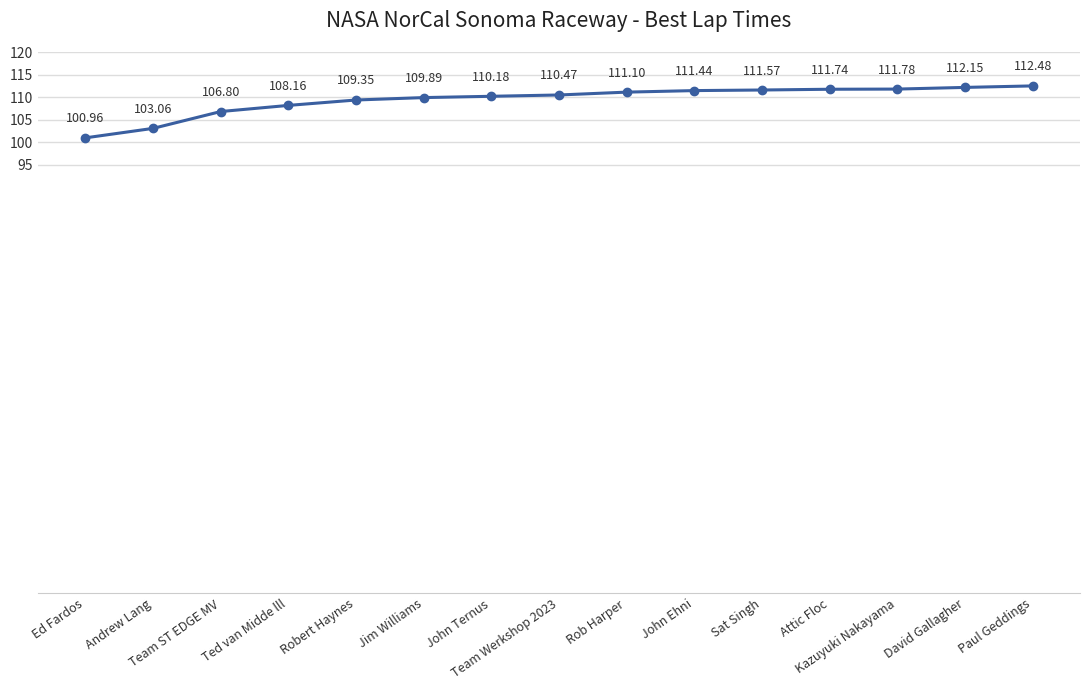

True or false: there are more than 1 points higher than both neighbors.

False